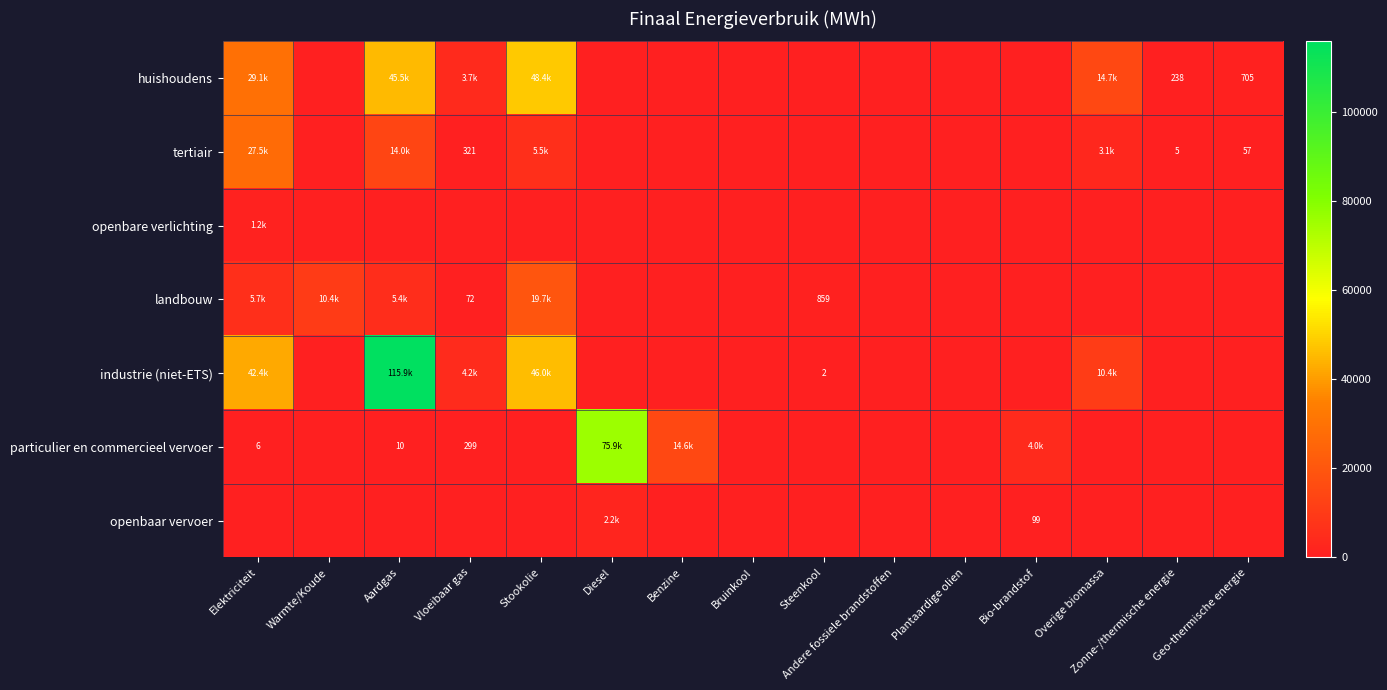

Rank the categories by openbare verlichting value from highest to lowest.

Elektriciteit, Warmte/Koude, Aardgas, Vloeibaar gas, Stookolie, Diesel, Benzine, Bruinkool, Steenkool, Andere fossiele brandstoffen, Plantaardige olien, Bio-brandstof, Overige biomassa, Zonne-/thermische energie, Geo-thermische energie